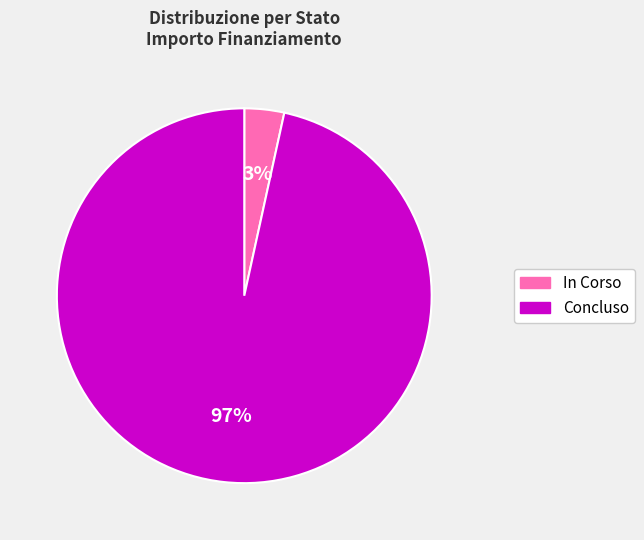

Between In Corso and Concluso, which is larger?

Concluso